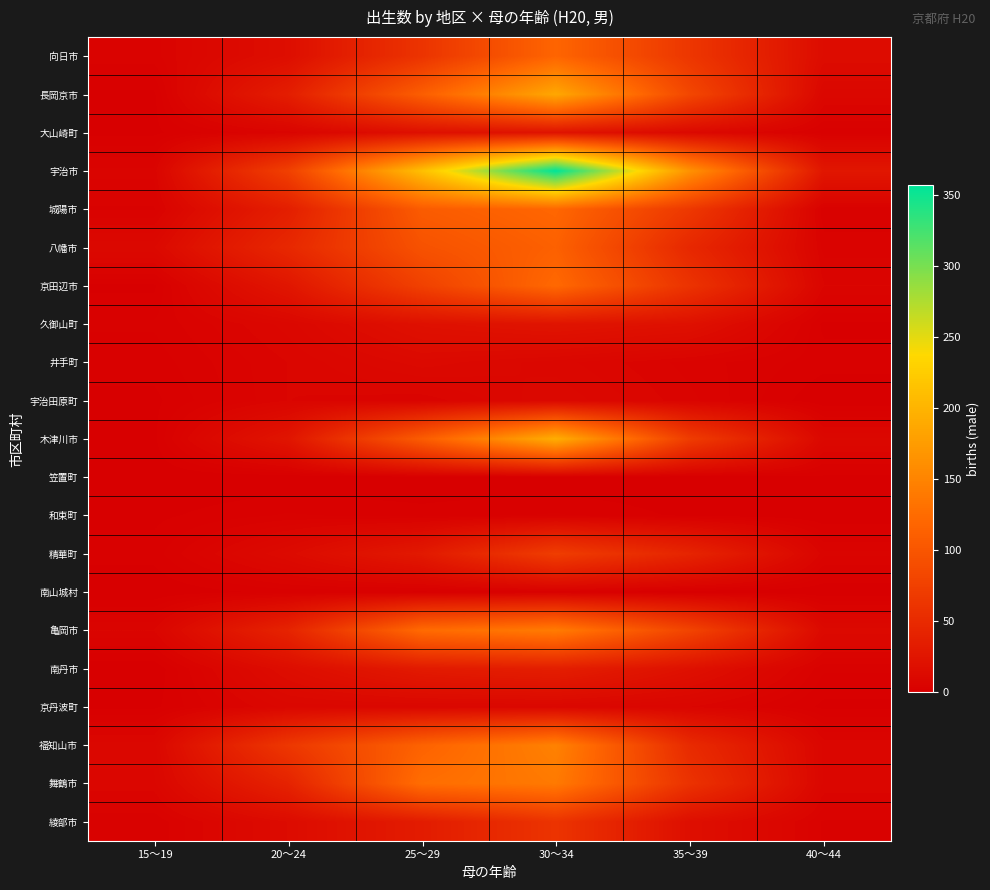

At which category is the sum across all series the highest?

30～34